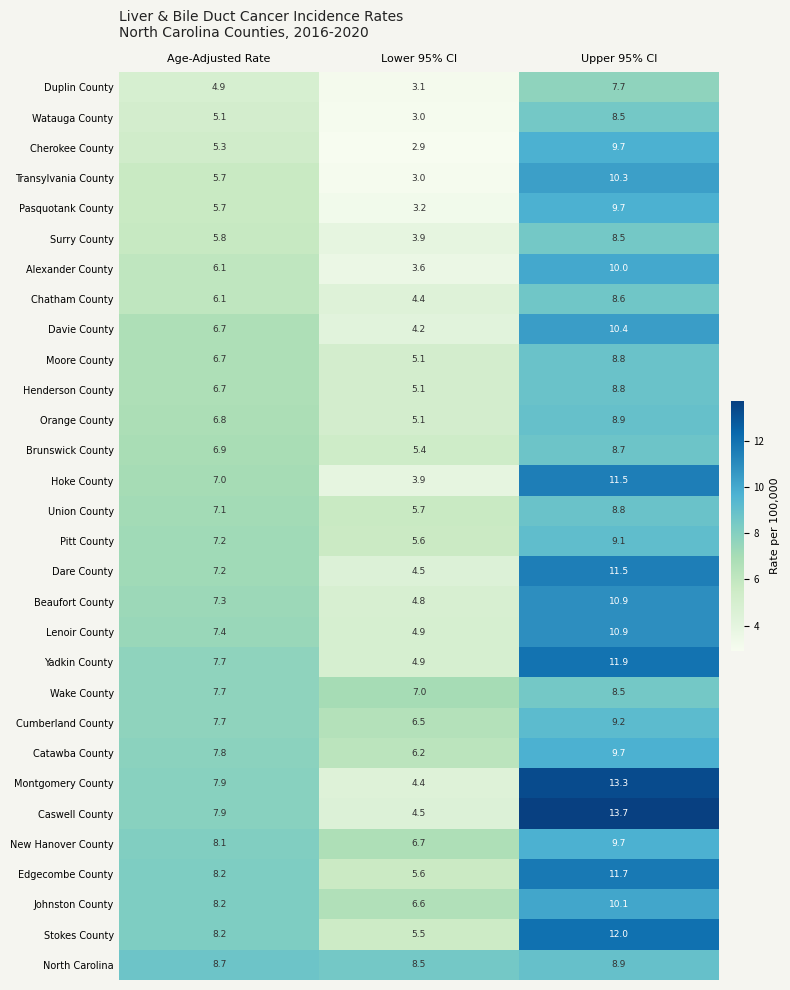

Which series has the largest range (max minus min)?

Caswell County